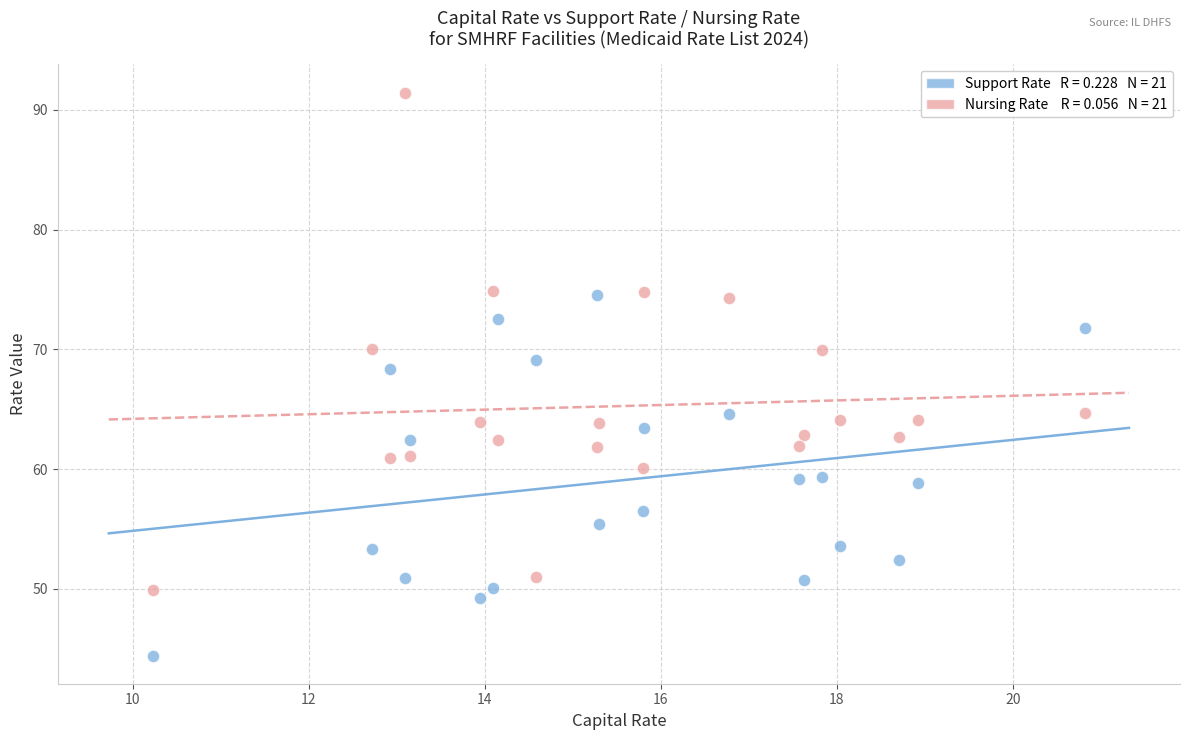

Across all data points, what is the range of Y values (max minus min)?

47.0